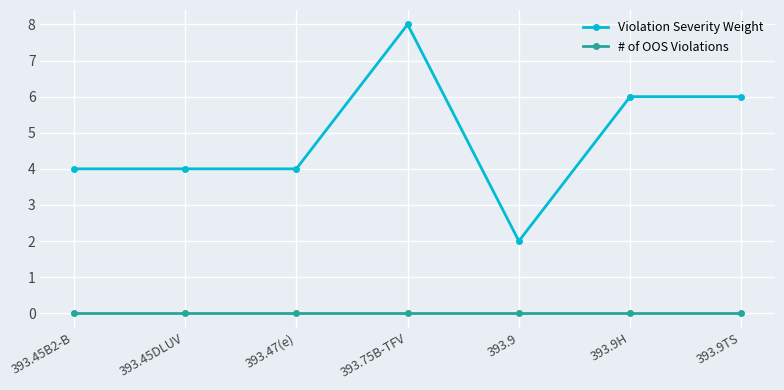

Rank the series by their average value, from highest to lowest.

Violation Severity Weight, # of OOS Violations